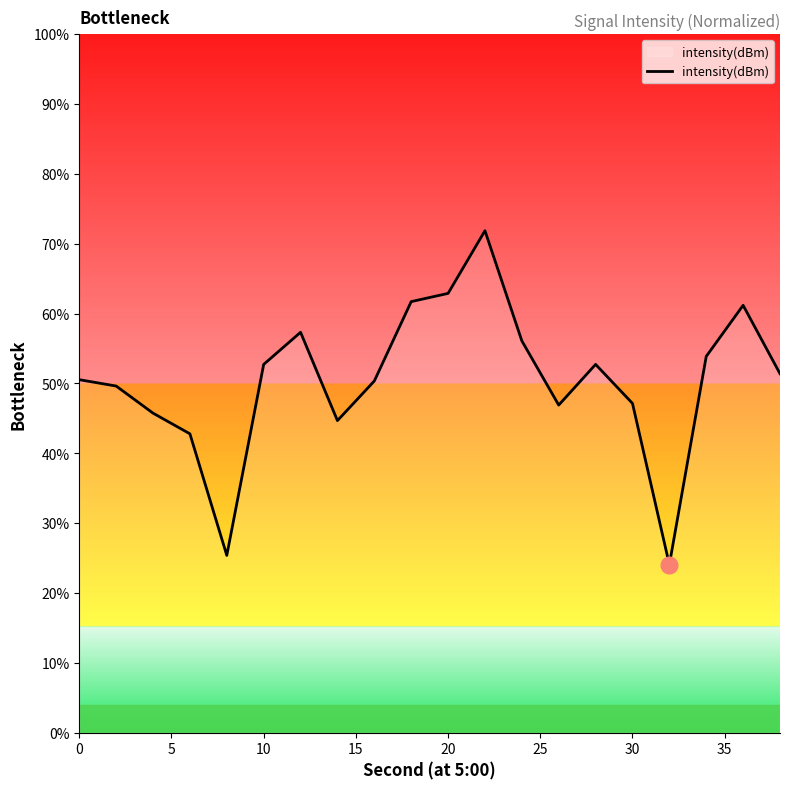

What is the maximum value shown in the chart?

71.9